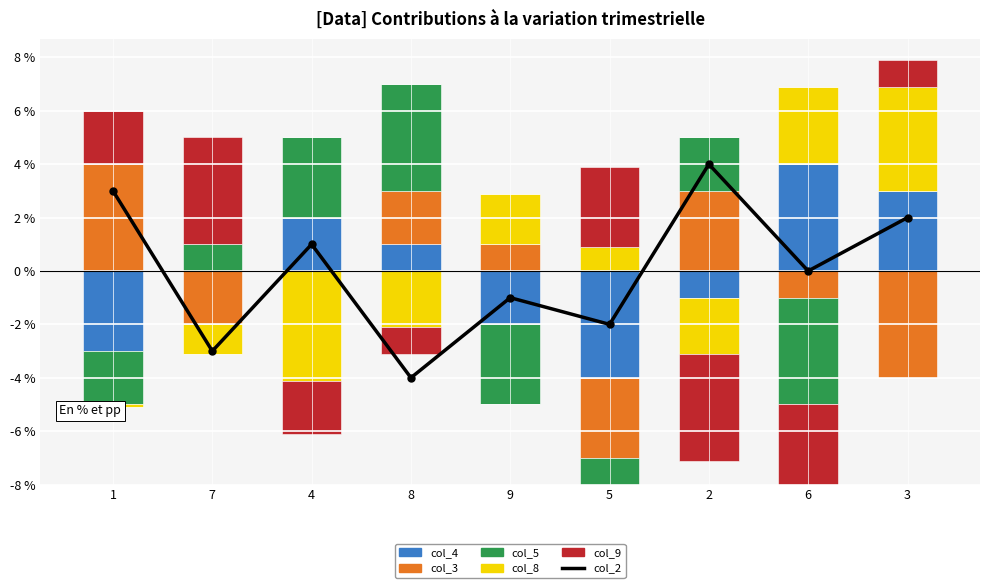

The value of col_5 at 7 is 0.2. True or false?

False